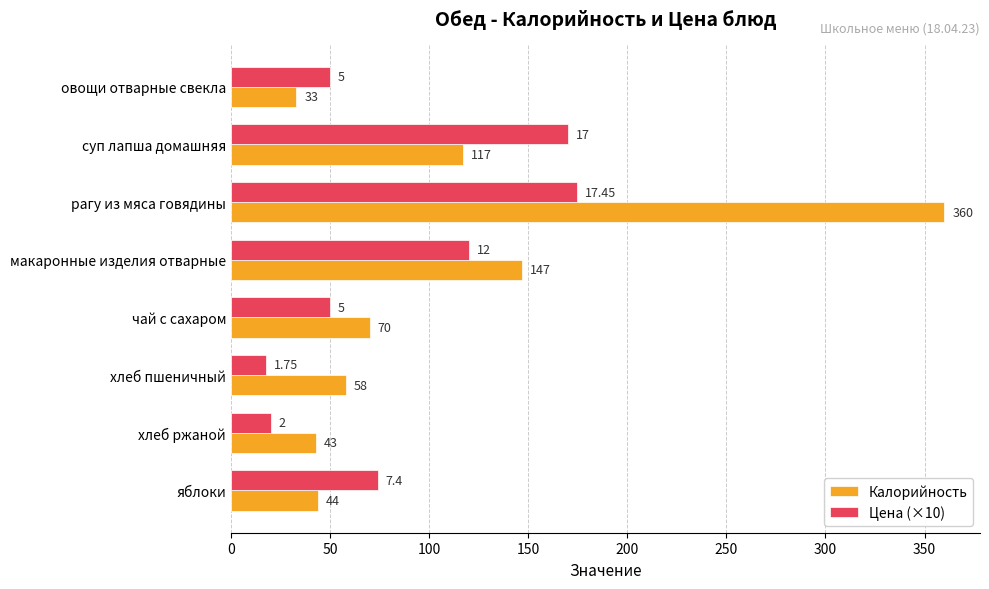

At which label is Цена (×10) closest to 96?

яблоки